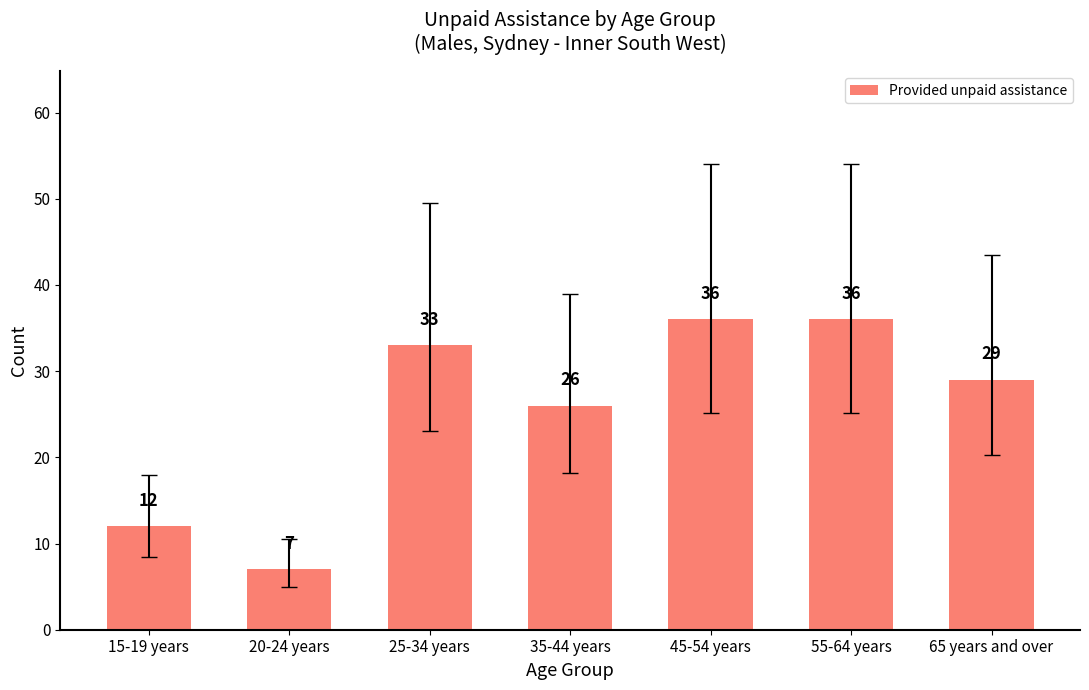

How many bars are there in total?

7